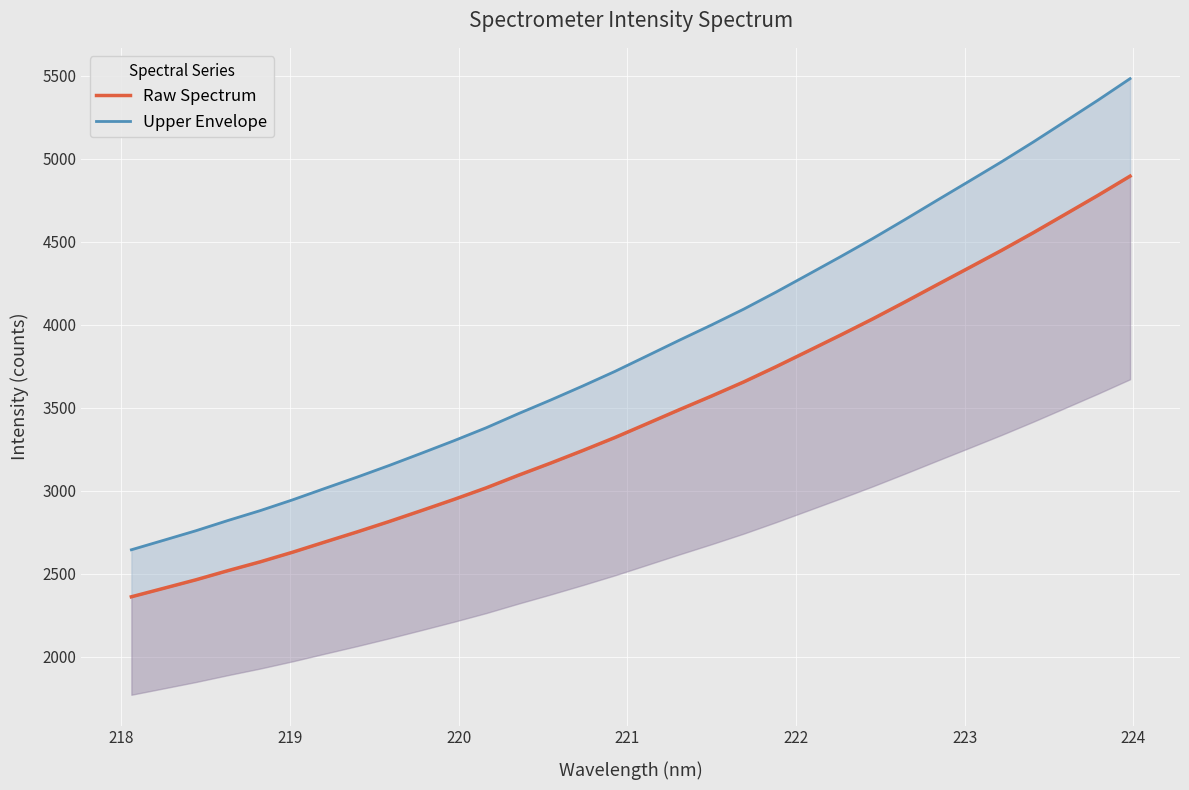

True or false: Upper Envelope and Raw Spectrum cross at least once.

False